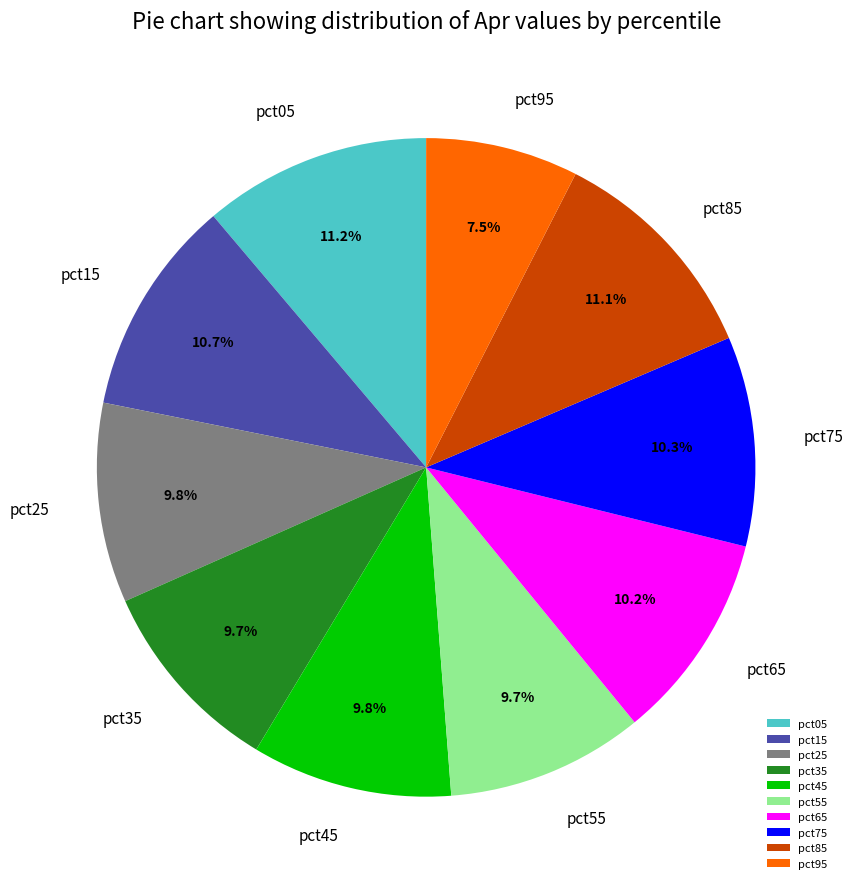

Does pct15 represent more than half of the total?

No